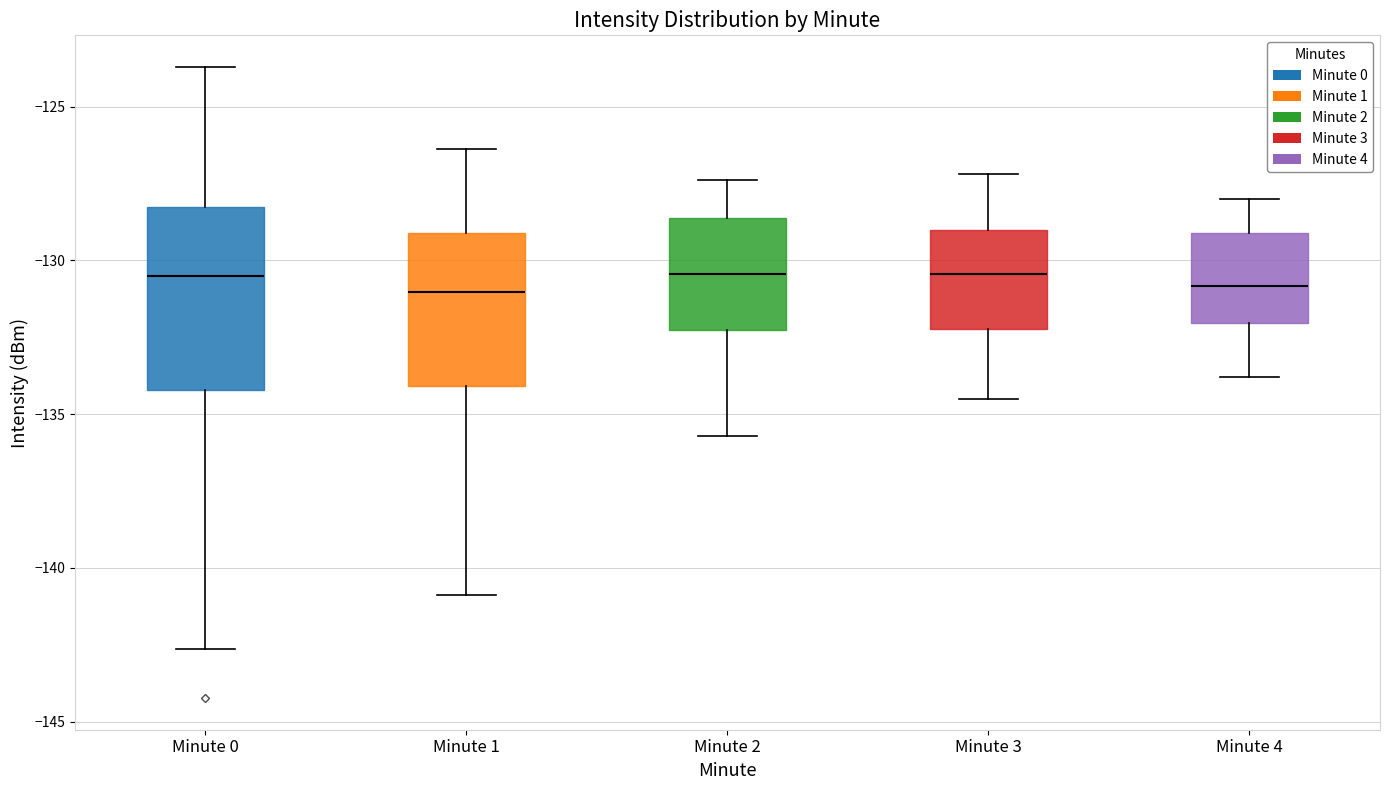

Reading left to right, read every box against the y-axis: the position of its median line, the range the box covers, and the ends of its whiskers. The values are not printed on the chart, so give them approximately, as read against the axis.

Minute 0: median -130.5, box -134.0 to -128.5, whiskers -142.5 to -123.5
Minute 1: median -131.0, box -134.0 to -129.0, whiskers -141.0 to -126.5
Minute 2: median -130.5, box -132.0 to -128.5, whiskers -135.5 to -127.5
Minute 3: median -130.5, box -132.0 to -129.0, whiskers -134.5 to -127.0
Minute 4: median -131.0, box -132.0 to -129.0, whiskers -134.0 to -128.0